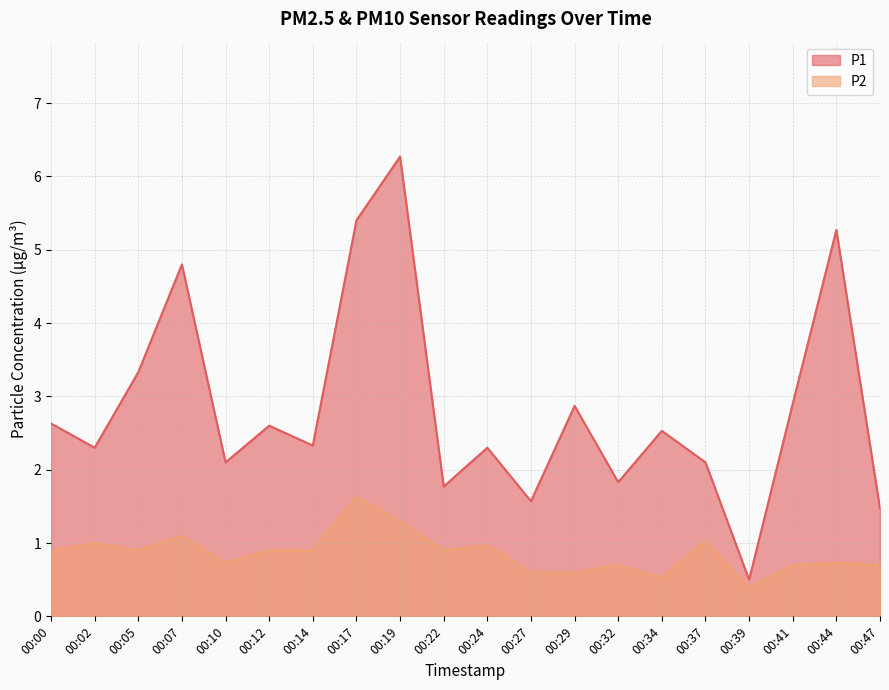

True or false: P2 and P1 intersect in this chart.

False